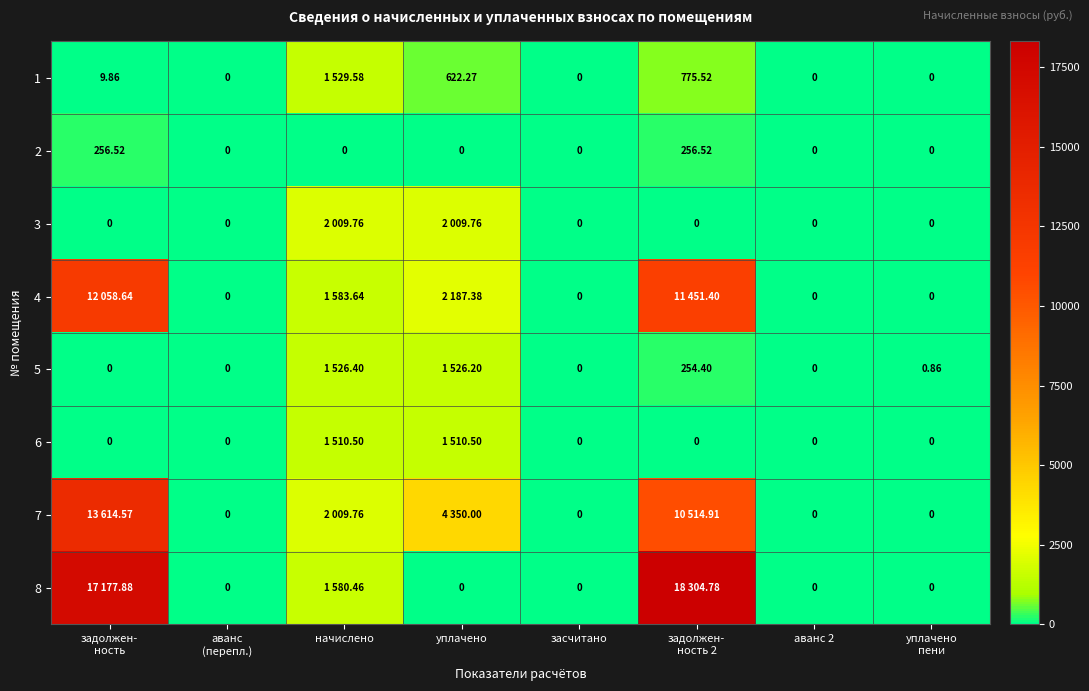

Which has a higher value, начислено or засчитано?

начислено